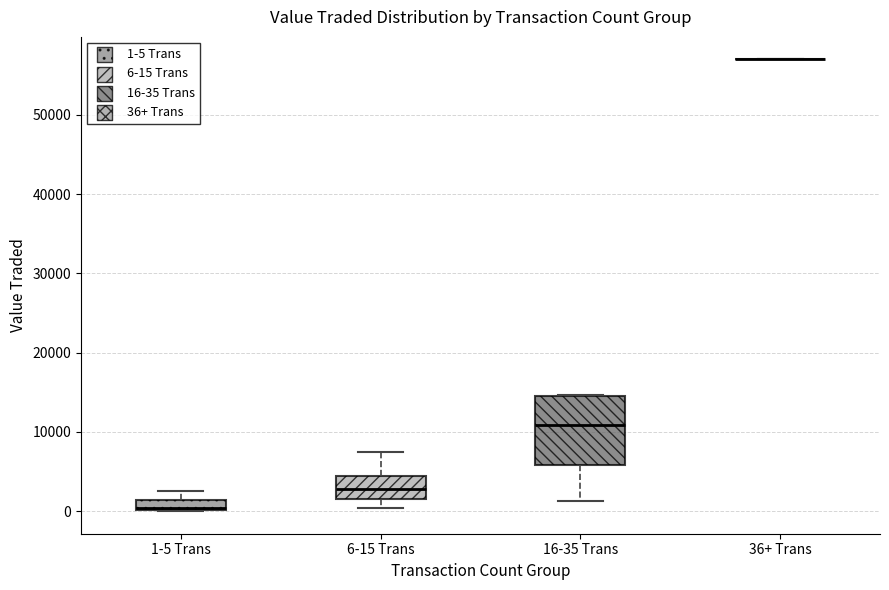

Where is the lower edge of the box for 6-15 Trans on the y-axis? The values are not printed on the chart, so give them approximately, as read against the axis.

2000